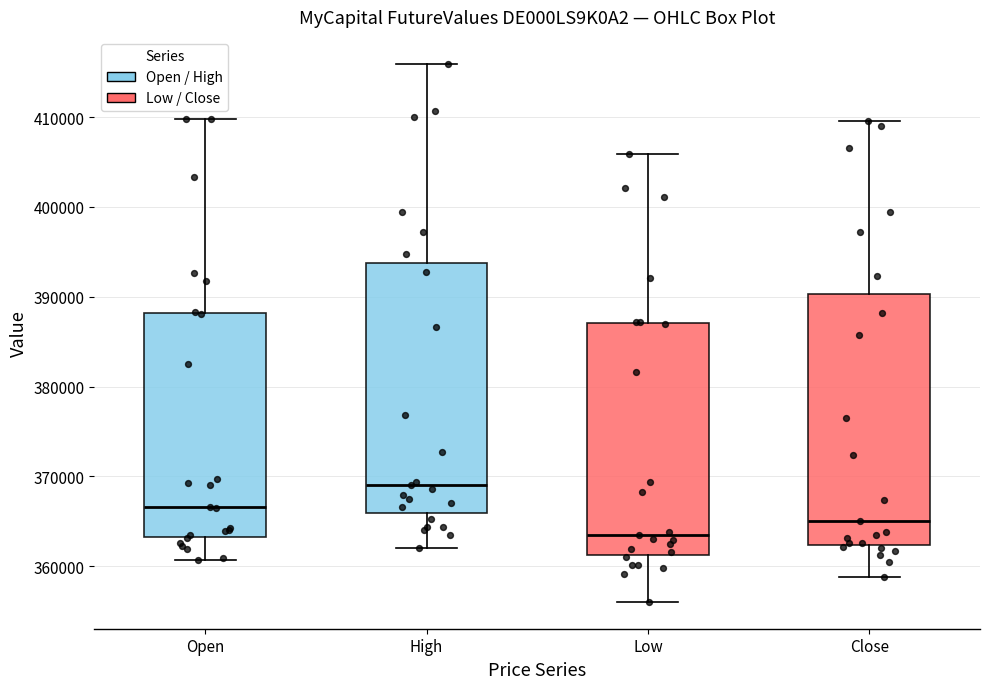

Which box's median line is the lowest?

Low